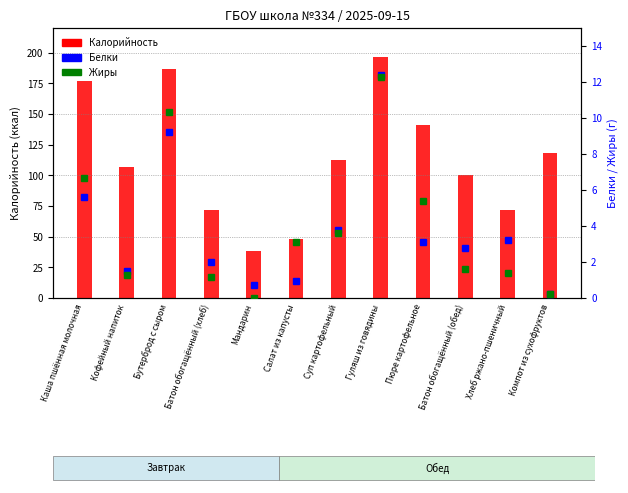

What is the label of the 9th bar from the right?

Батон обогащённый (хлеб)